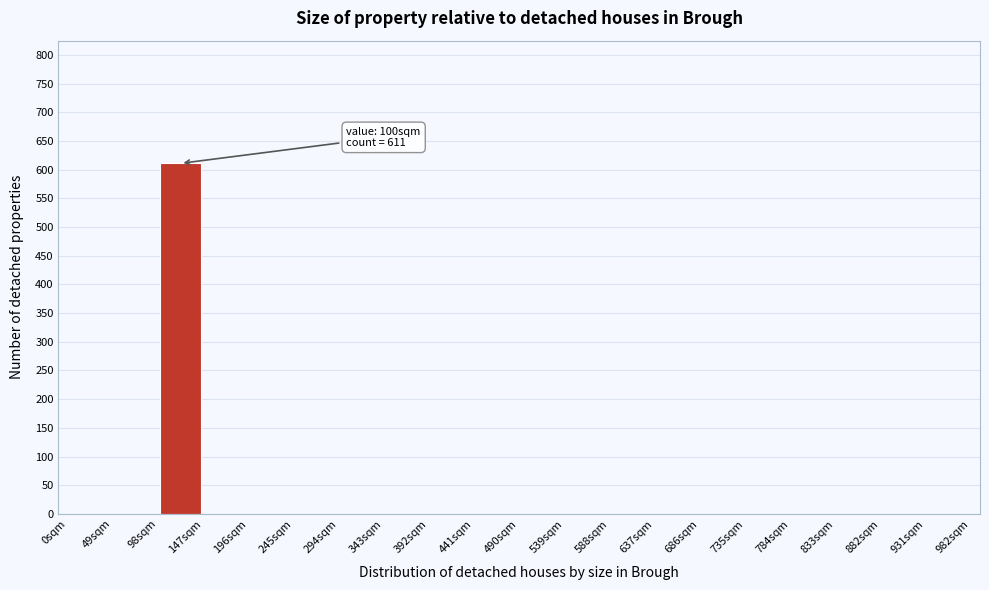

Over which range of the x-axis is the bar tallest?

98 to 147